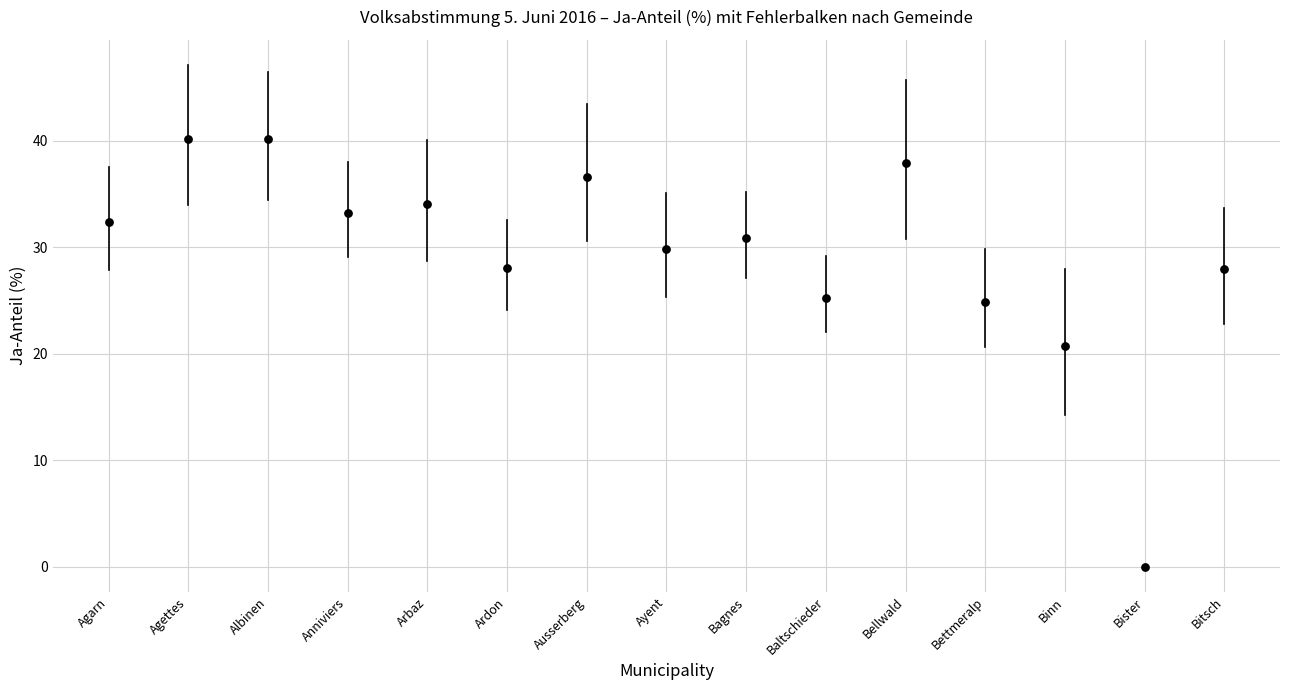

What Y value in the scatter plot is closest to 20?

20.8